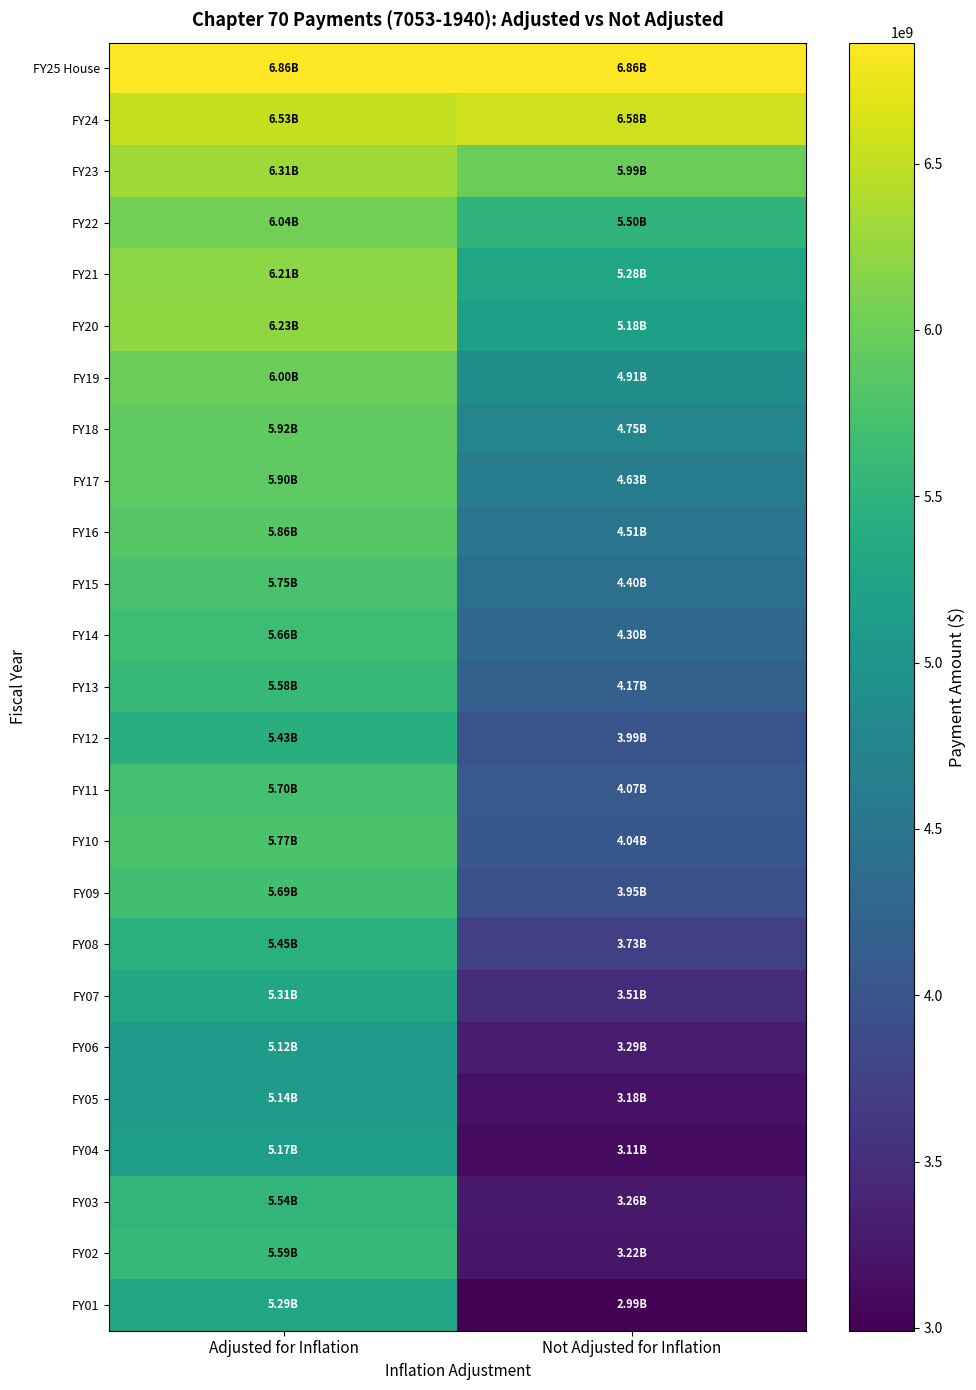

Rank the series by their maximum value, from highest to lowest.

FY25 House, FY24, FY23, FY20, FY21, FY22, FY19, FY18, FY17, FY16, FY10, FY15, FY11, FY09, FY14, FY02, FY13, FY03, FY08, FY12, FY07, FY01, FY04, FY05, FY06